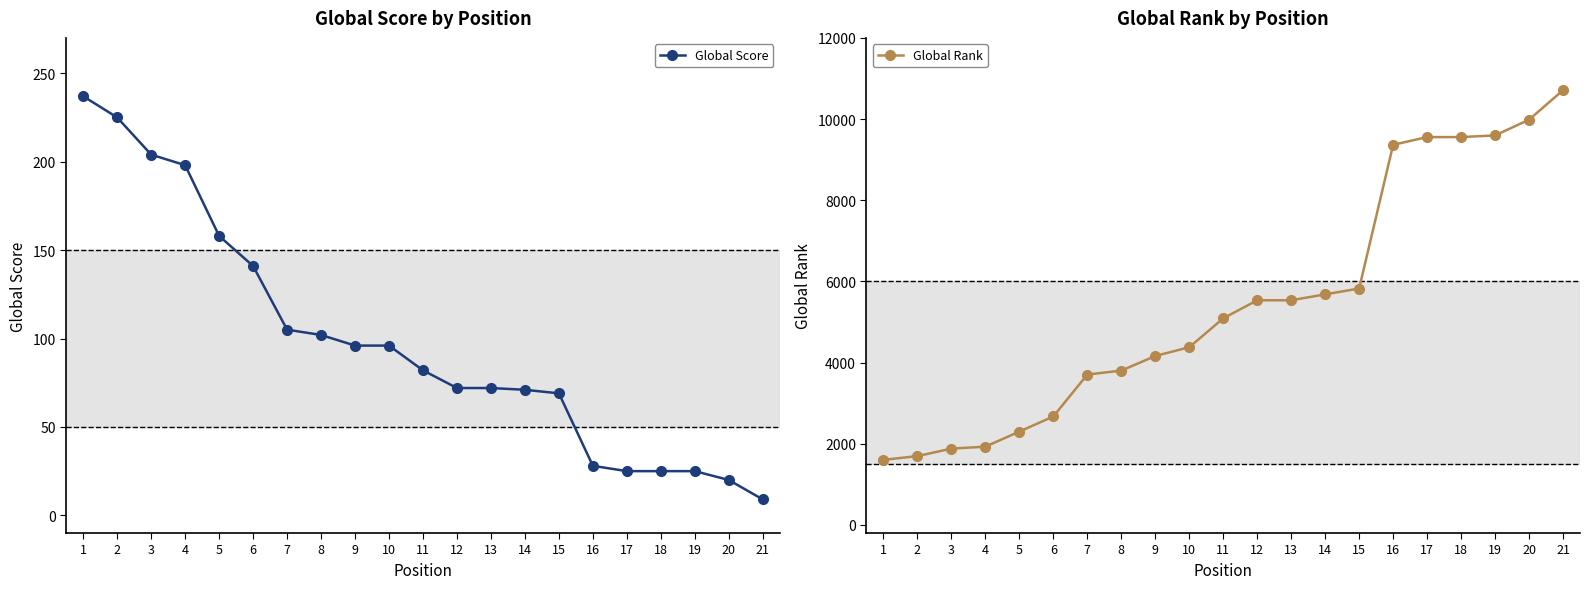

The Global Rank series shows 3017 at 12. True or false?

False